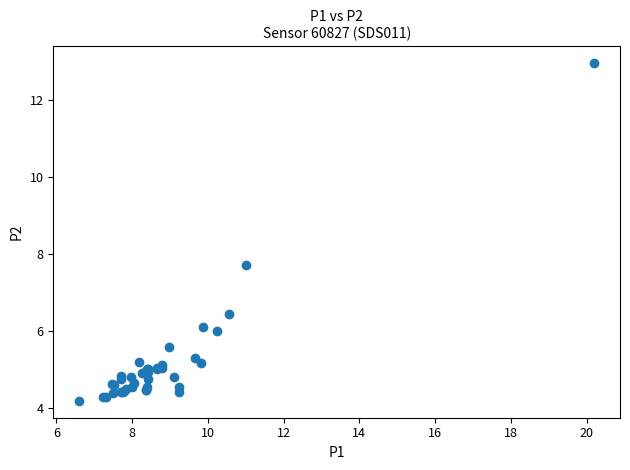

What Y value in the scatter plot is closest to 8?

7.7